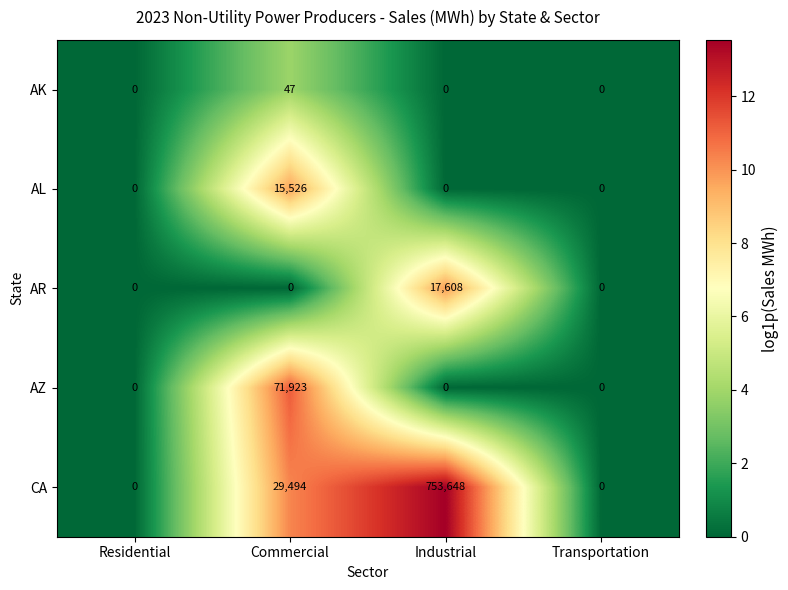

Which category has the highest value across all series?

Industrial